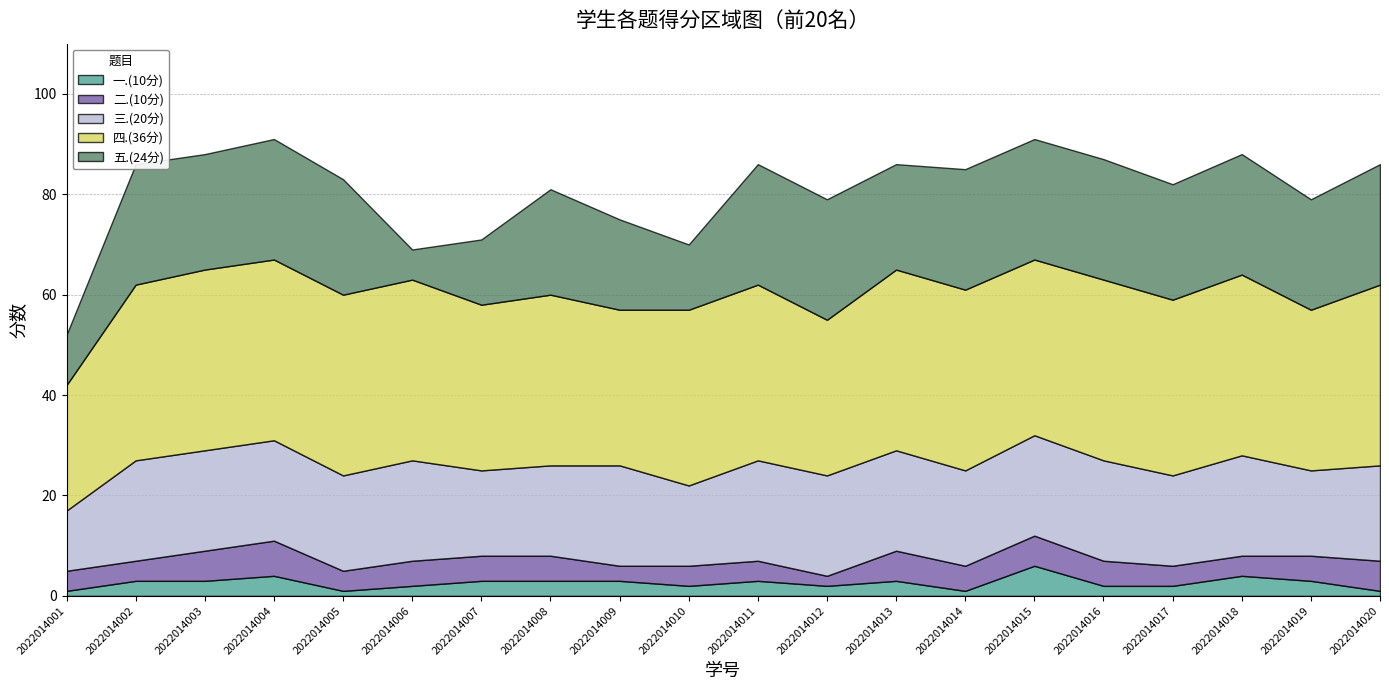

Which series has the widest spread of values?

五.(24分)